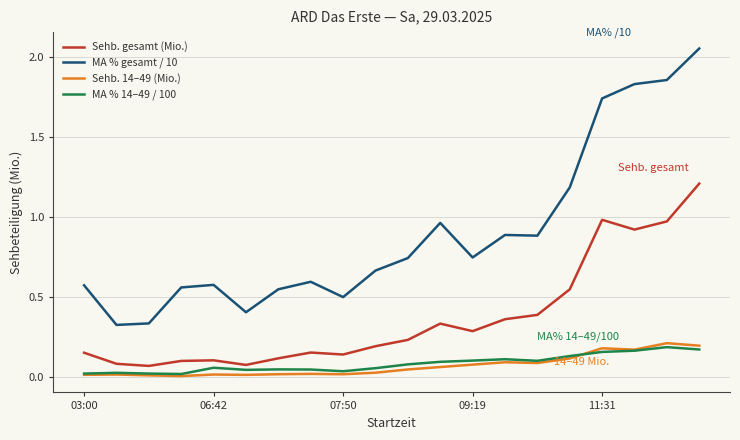

Count the MA % 14–49 / 100 values in the range 0 to 1.

20